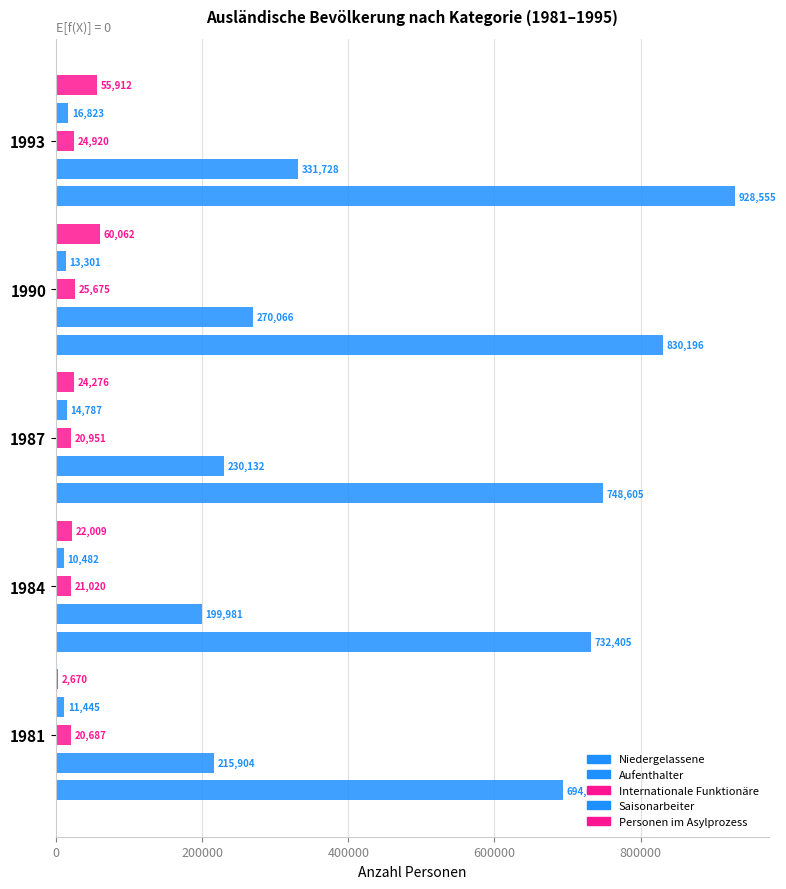

What is the sum of the Niedergelassene values at 1984 and 1990?

1562601